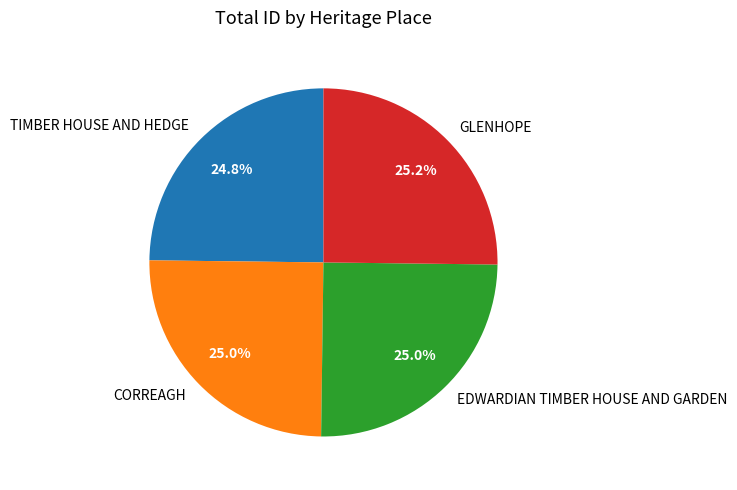

To the nearest percent, what is the combined percentage of CORREAGH and TIMBER HOUSE AND HEDGE?

50%